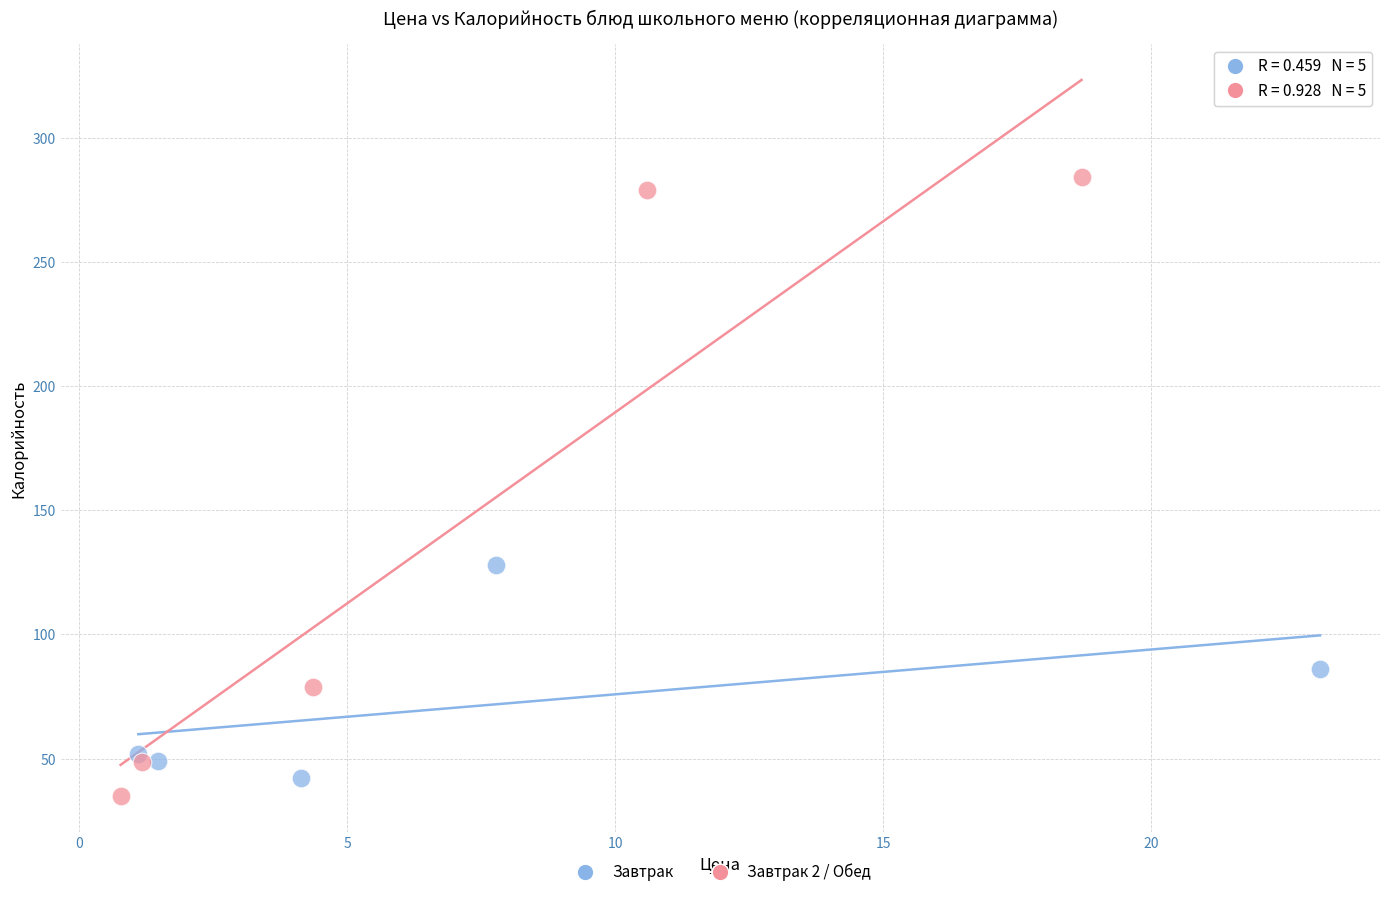

Which series contains the highest Y value?

Завтрак 2 / Обед